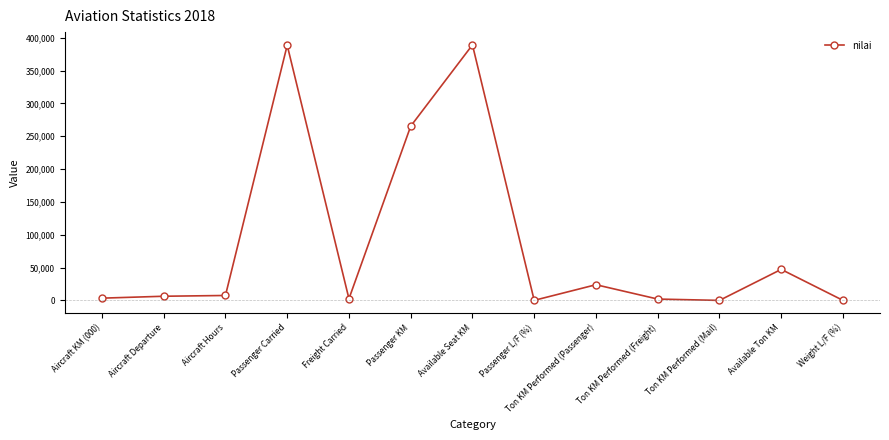

What is the greatest value displayed?

389022